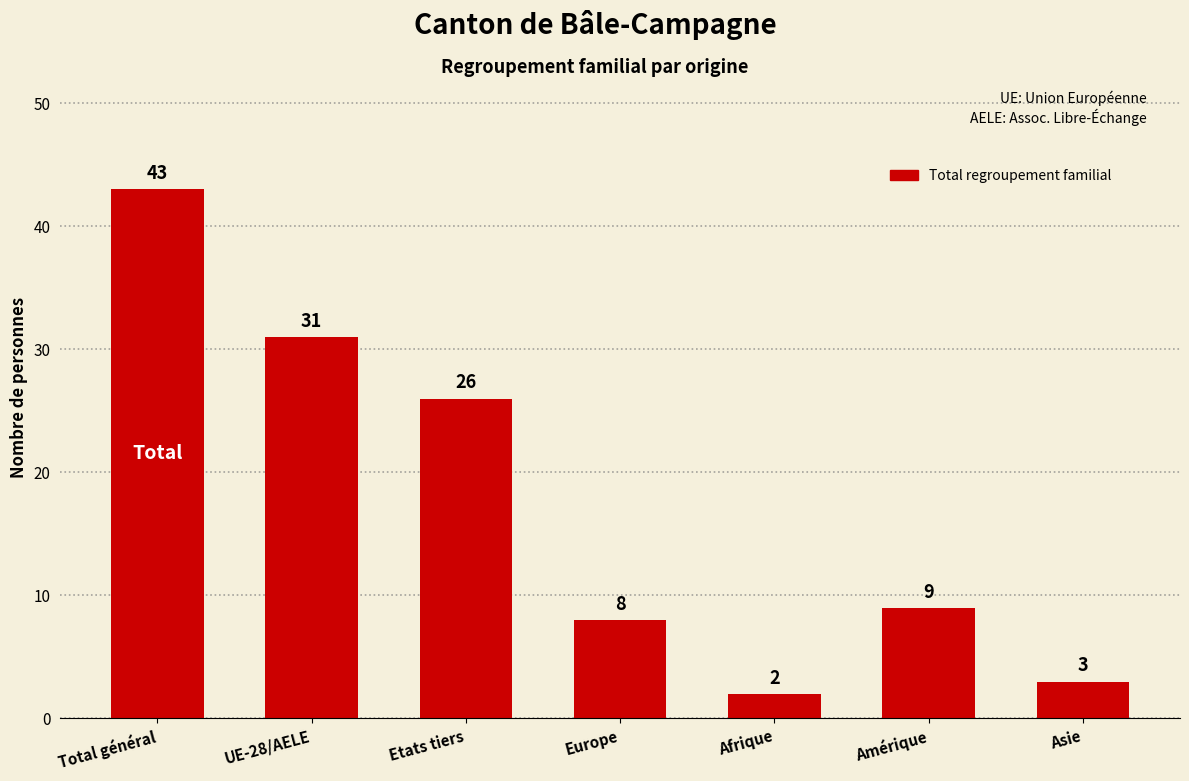

List the labels in order of value, smallest first.

Afrique, Asie, Europe, Amérique, Etats tiers, UE-28/AELE, Total général